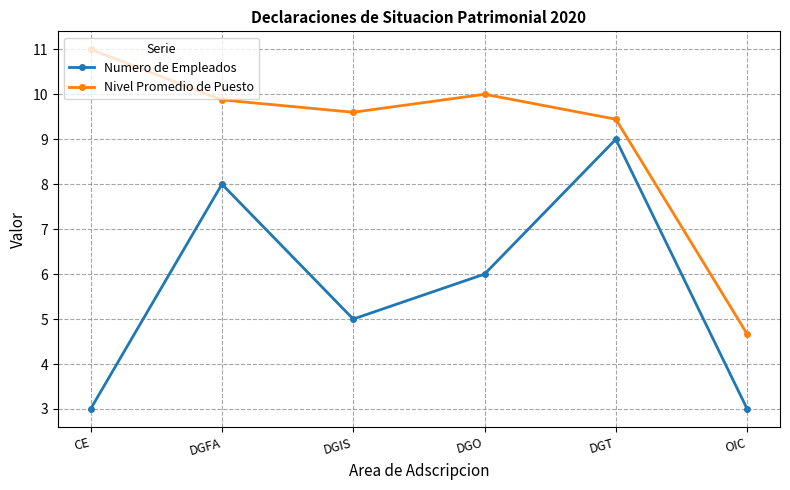

Reading right to left, what are all the values shown in this chart?

Numero de Empleados: OIC=3.0	DGT=9.0	DGO=6.0	DGIS=5.0	DGFA=8.0	CE=3.0
Nivel Promedio de Puesto: OIC=4.7	DGT=9.4	DGO=10.0	DGIS=9.6	DGFA=9.9	CE=11.0